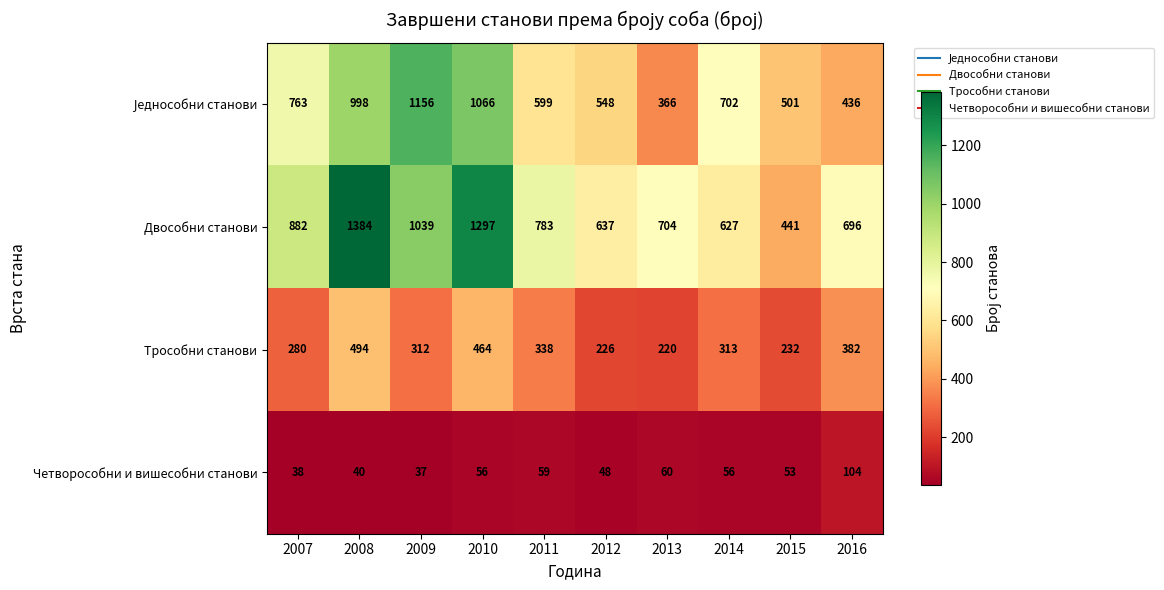

What is the difference between the second highest and second lowest values in the Четворособни и вишесобни станови series?

22